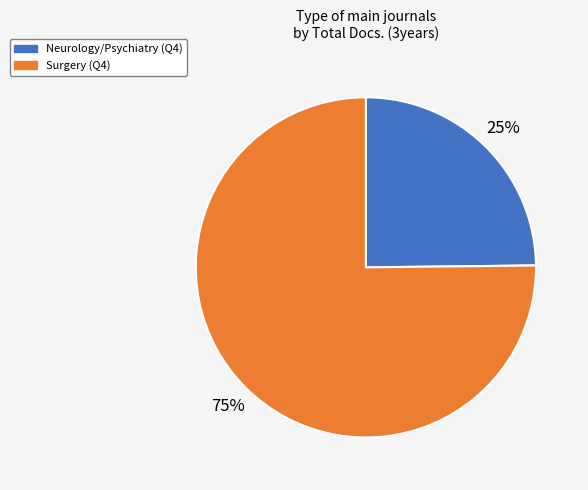

To the nearest percent, what is the difference between the Neurology/Psychiatry (Q4) and Surgery (Q4) slice percentages?

50%